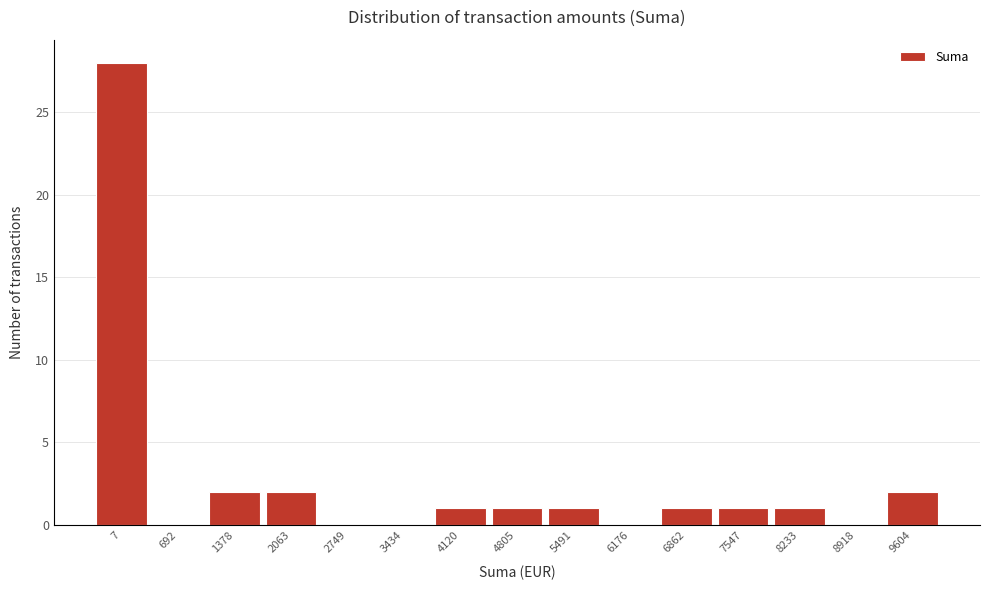

Reading right to left, list all the values displayed in this chart.

9604=2	8918=0	8233=1	7547=1	6862=1	6176=0	5491=1	4805=1	4120=1	3434=0	2749=0	2063=2	1378=2	692=0	7=28